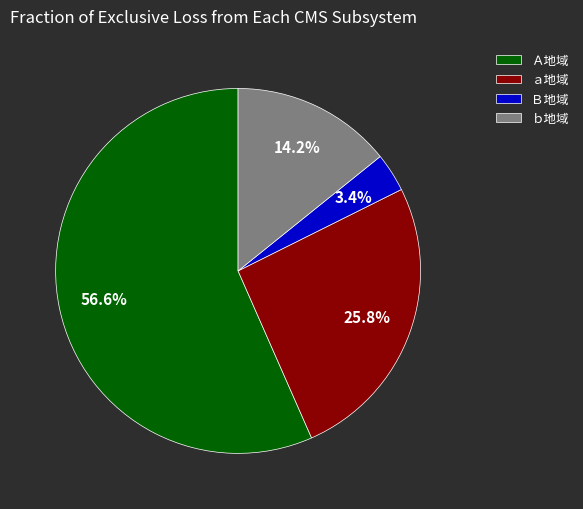

Count the number of slices in the pie.

4